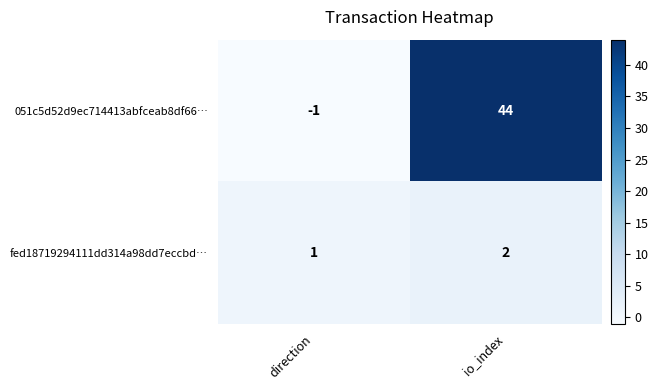

What is the spread (max minus min) of values at io_index?

42